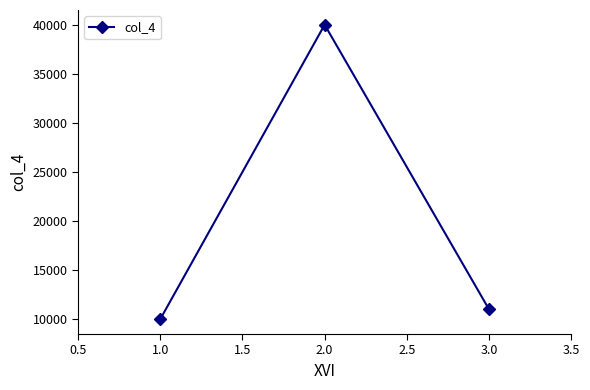

Reading left to right, transcribe all the data shown in this chart.

10000	40000	11000